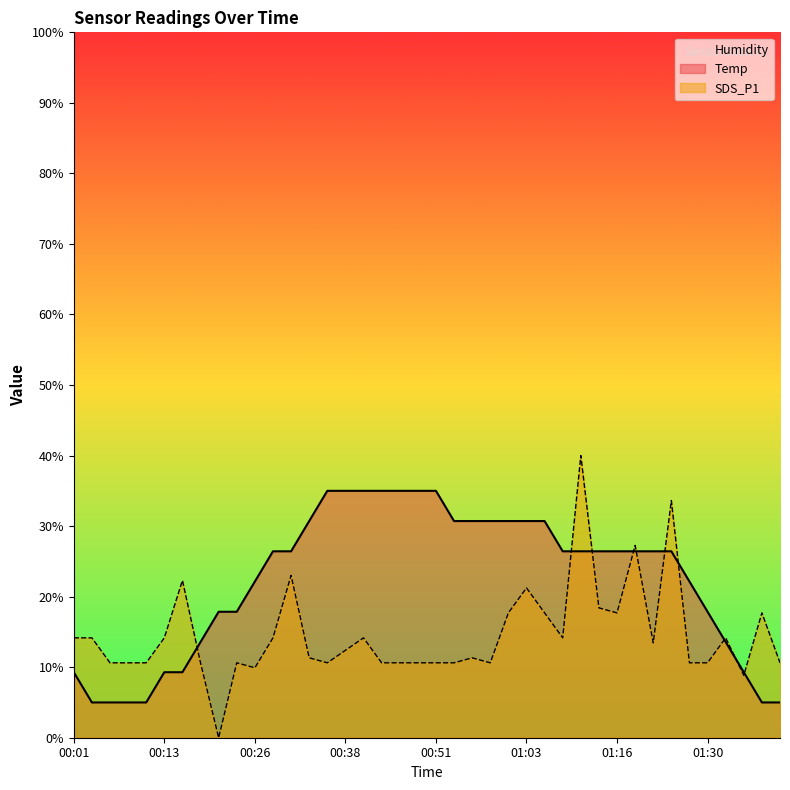

True or false: SDS_P1 and Temp cross at least once.

True